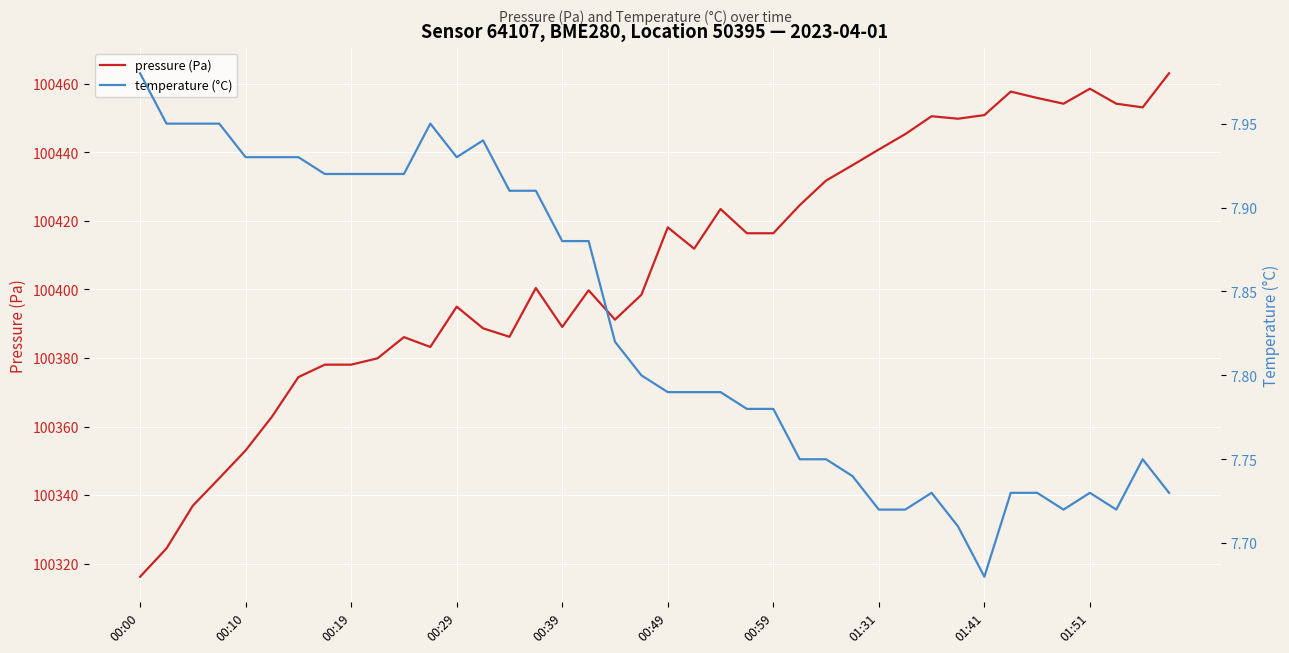

What is the smallest value displayed?

7.7